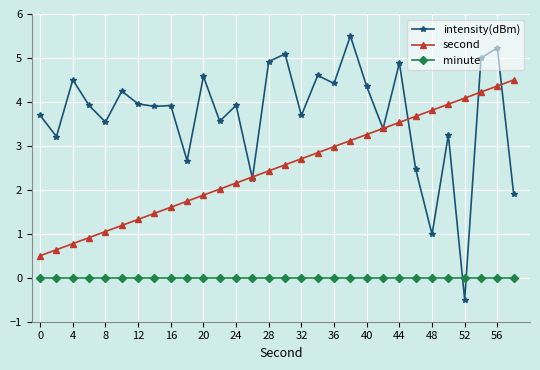

Which series has the widest spread of values?

intensity(dBm)